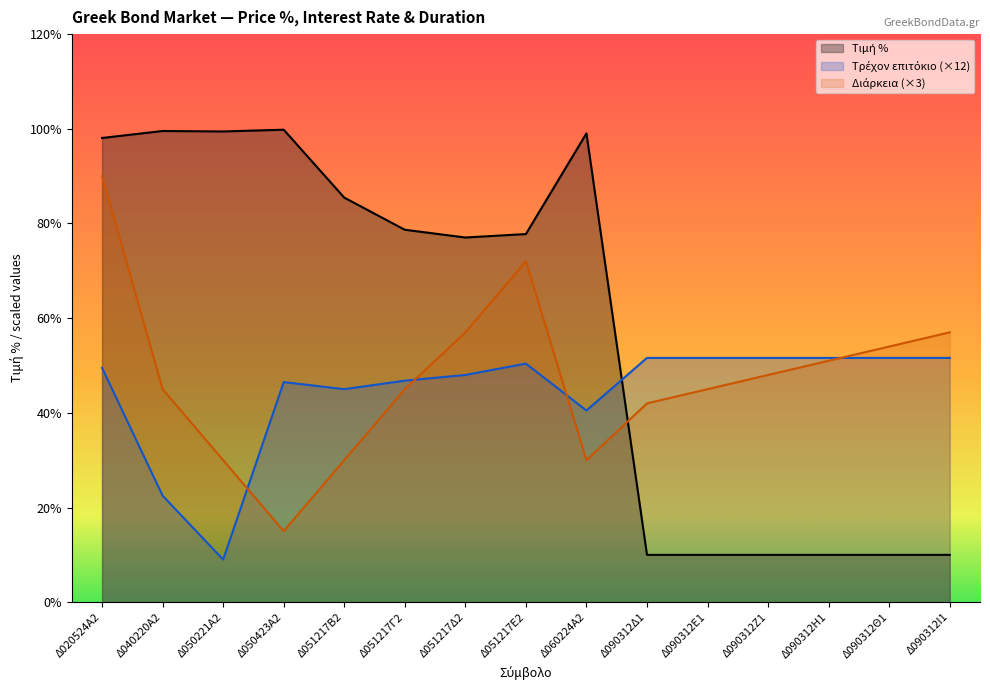

Between which two adjacent categories do Τρέχον επιτόκιο and Τιμή % first intersect?

Δ060224Α2 and Δ090312Δ1